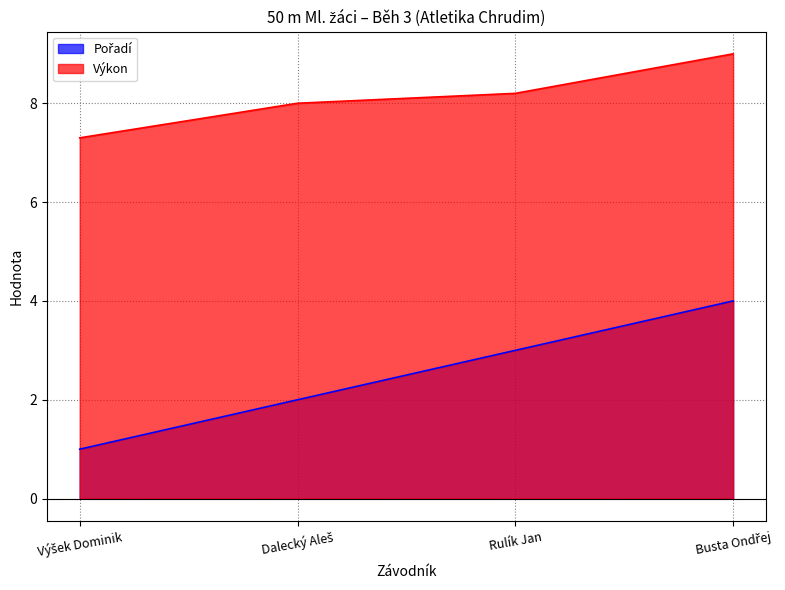

Reading left to right, list all the values displayed in this chart.

Pořadí: Výšek Dominik=1.0	Dalecký Aleš=2.0	Rulík Jan=3.0	Busta Ondřej=4.0
Výkon: Výšek Dominik=7.3	Dalecký Aleš=8.0	Rulík Jan=8.2	Busta Ondřej=9.0